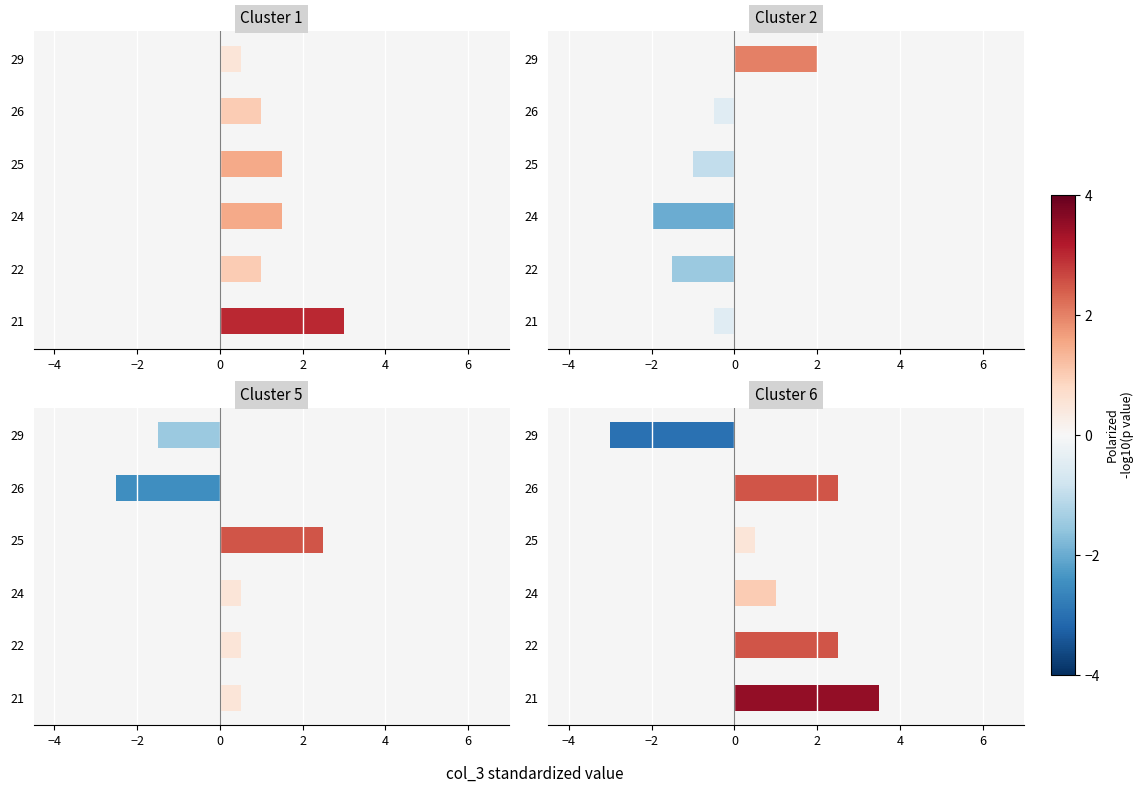

Count the number of data series in this chart.

4